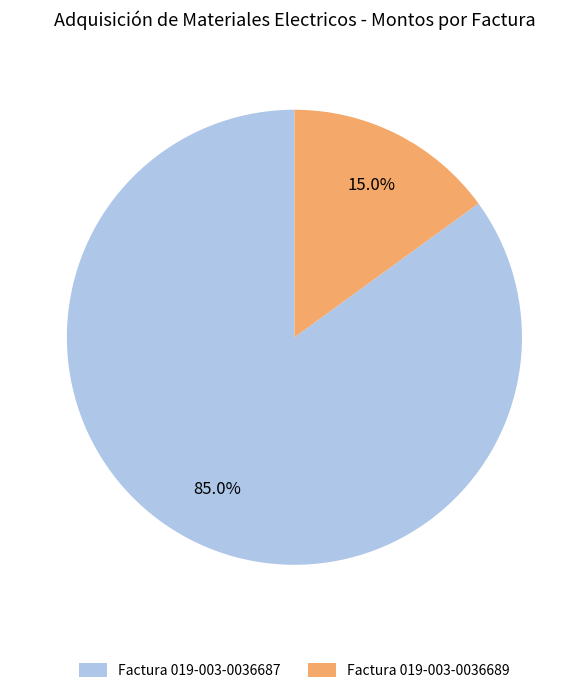

Is it true that Factura 019-003-0036689 is 6% of the pie?

False